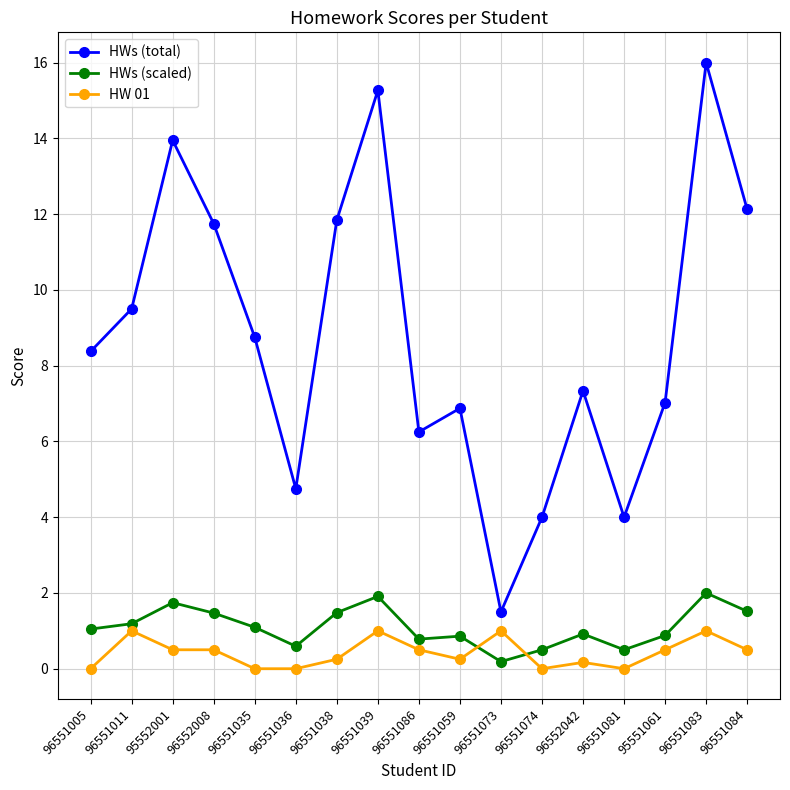

At which category does the chart reach its peak across all series?

96551083